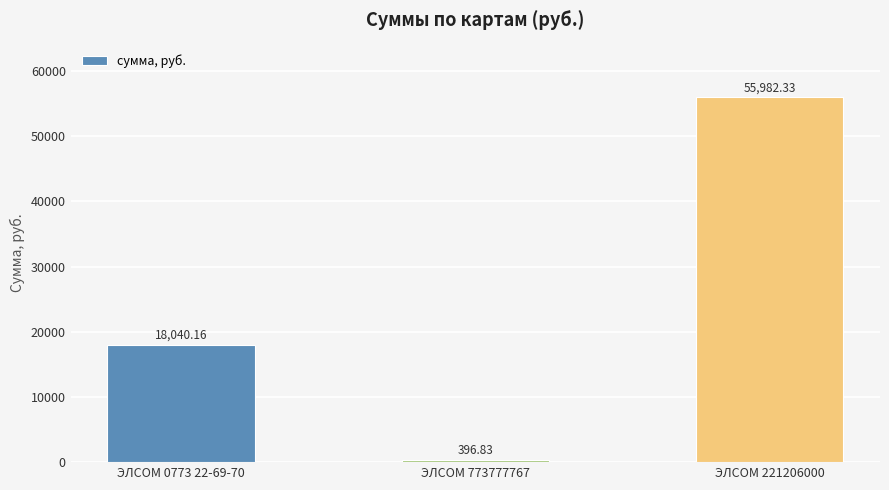

How many data points does each series have?

3